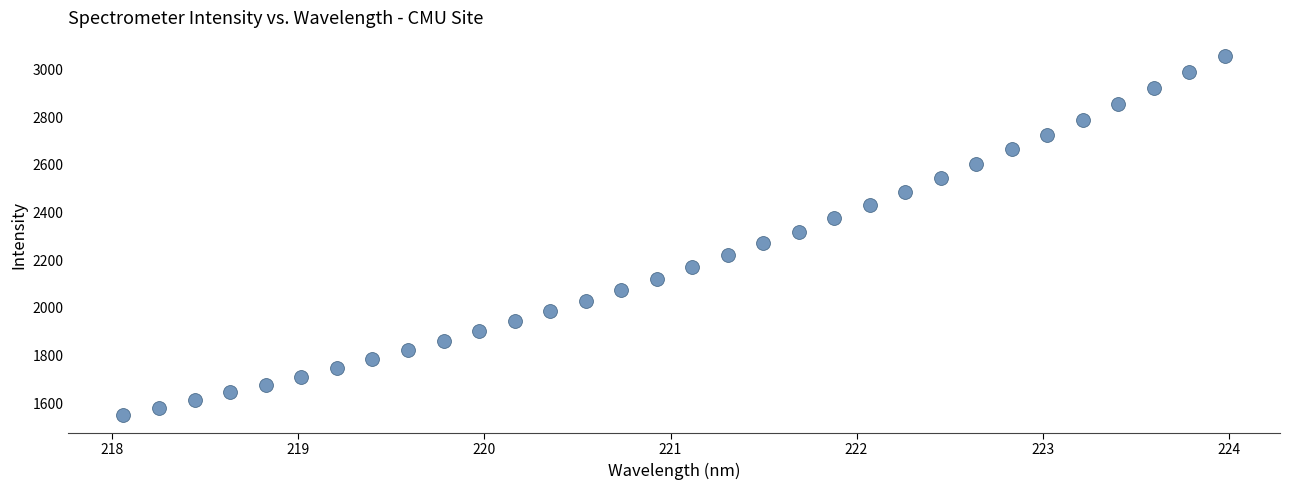

What is the range of Y values (max minus min)?

1506.2